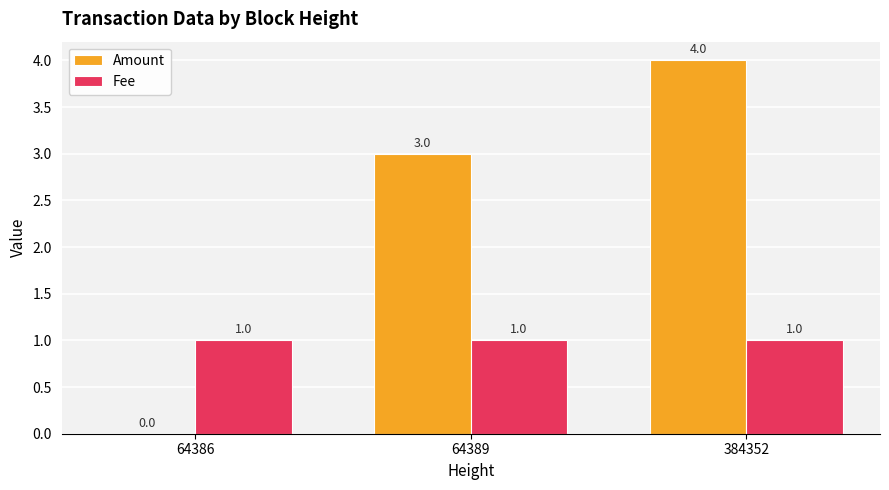

What is the sum of the Amount values at 64386 and 64389?

3